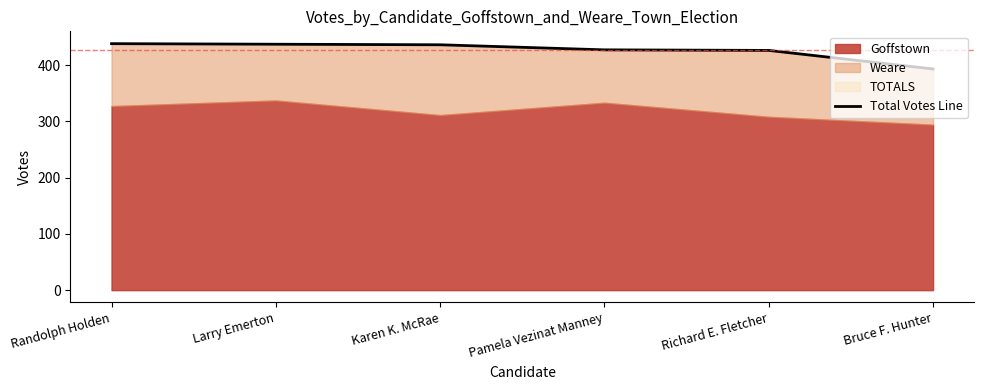

What is the label of the 2nd point from the right?

Richard E. Fletcher